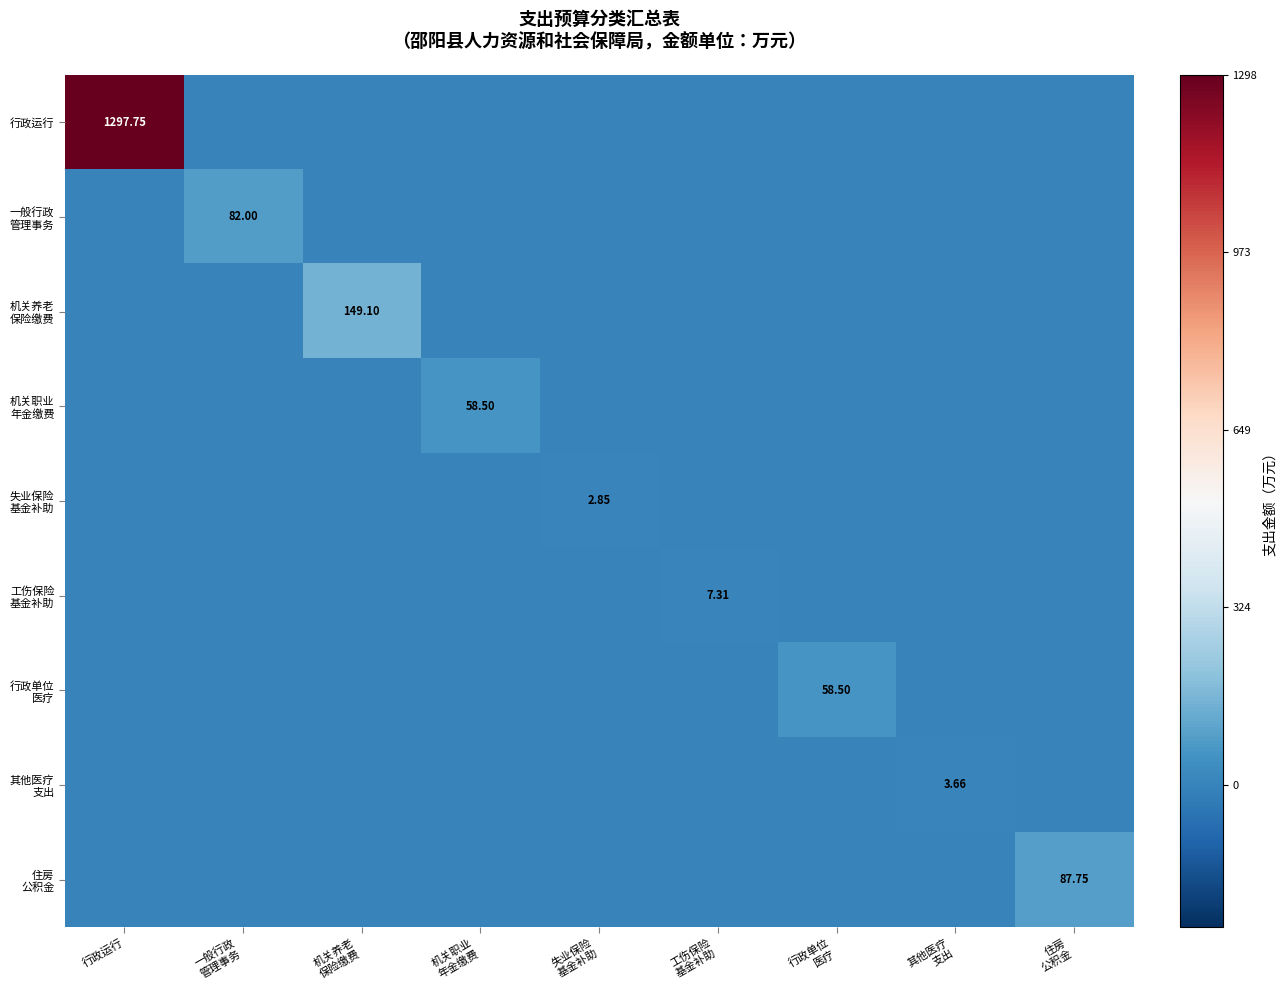

Rank the categories by 住房 公积金 value from highest to lowest.

住房 公积金, 行政运行, 一般行政 管理事务, 机关养老 保险缴费, 机关职业 年金缴费, 失业保险 基金补助, 工伤保险 基金补助, 行政单位 医疗, 其他医疗 支出